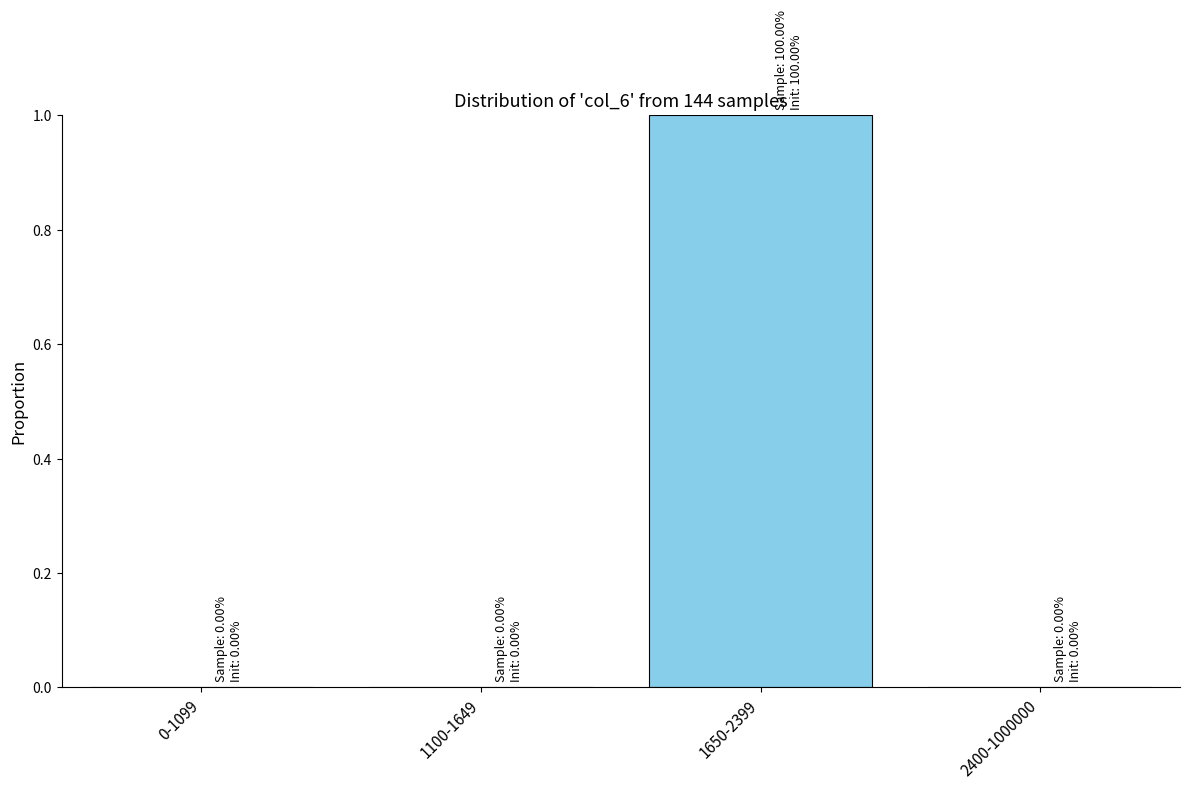

Reading left to right, list all the values displayed in this chart.

0-1099=0	1100-1649=0	1650-2399=1	2400-1000000=0